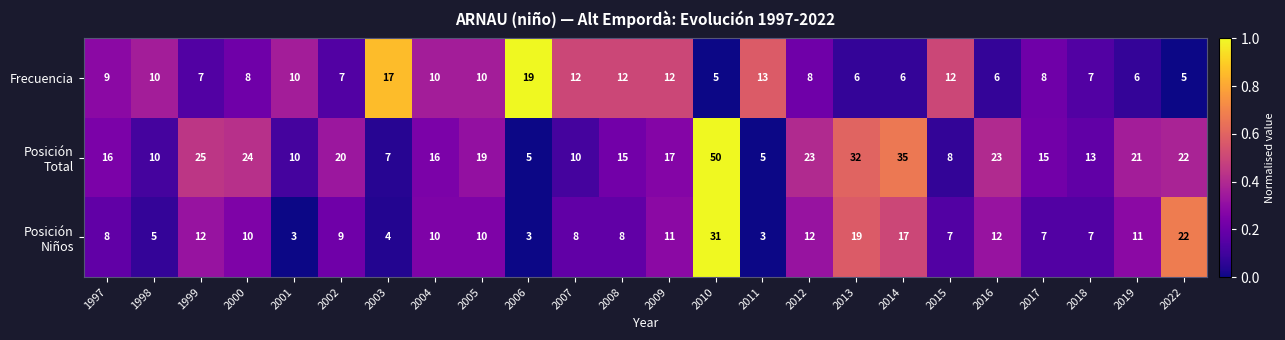

True or false: Frecuencia has a value of 8 at 2012.

True